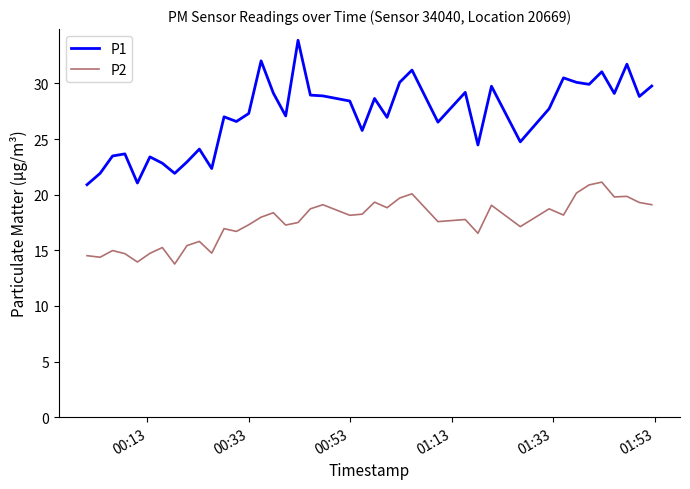

Which series has the largest total across all categories?

P1